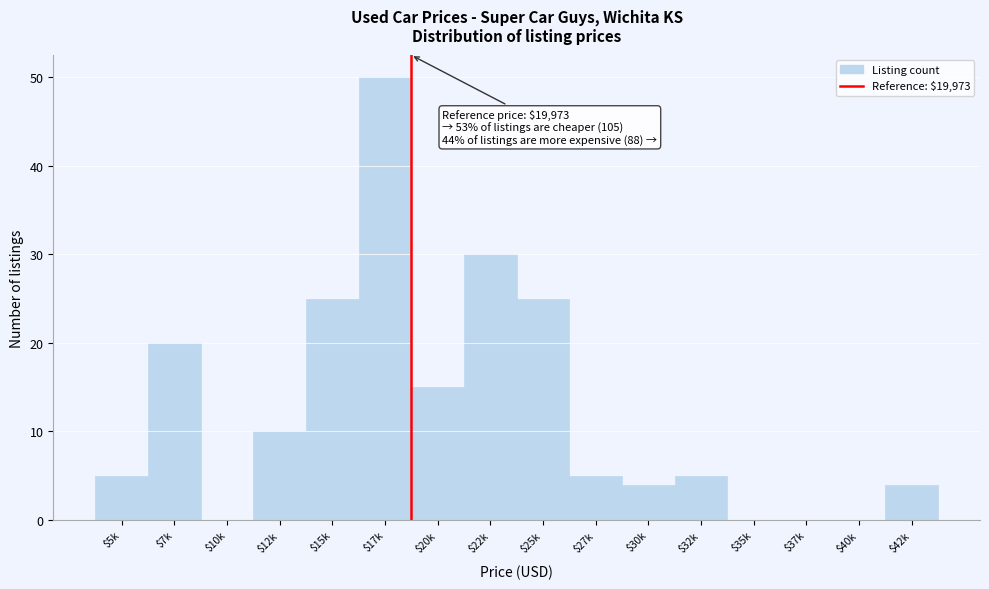

True or false: the data shows 50 at $17k.

True